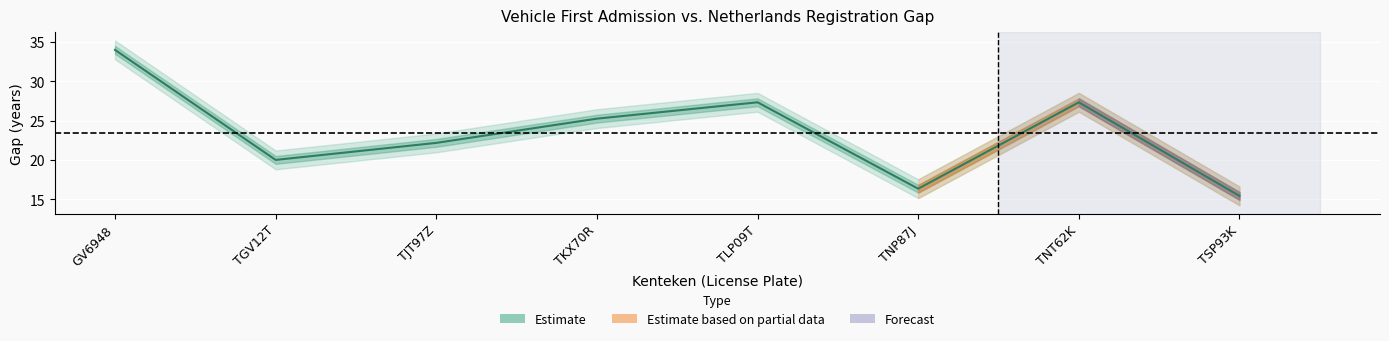

What is the label of the 7th point from the left?

TNT62K